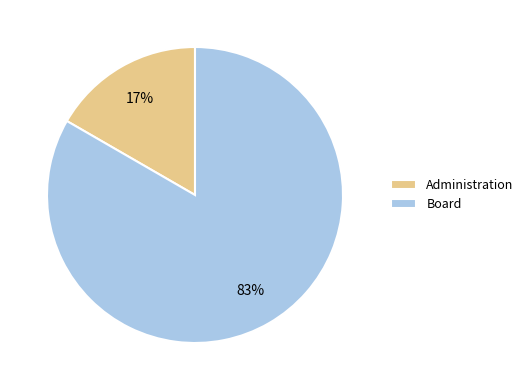

Count the number of slices in the pie.

2